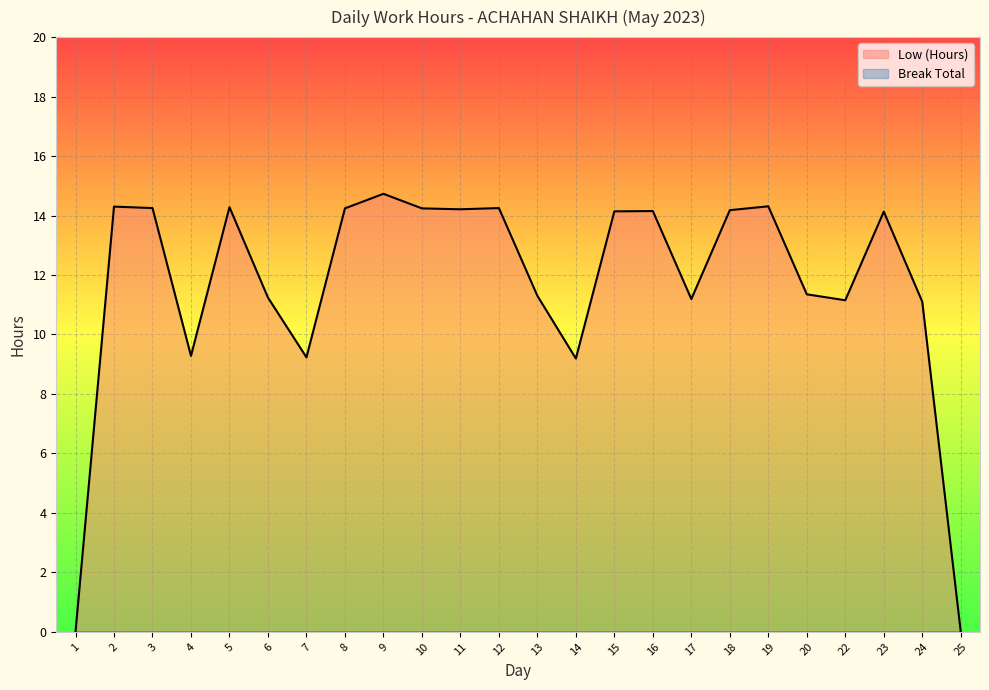

Does the chart display data point markers on the line(s)?

No